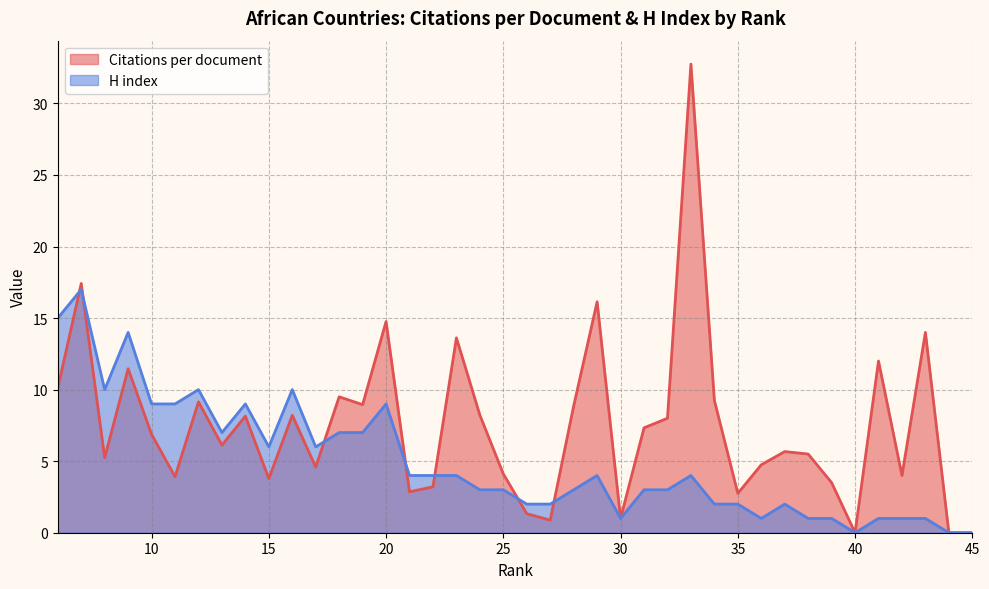

Is it true that Citations per document equals 12.8 at 31?

False